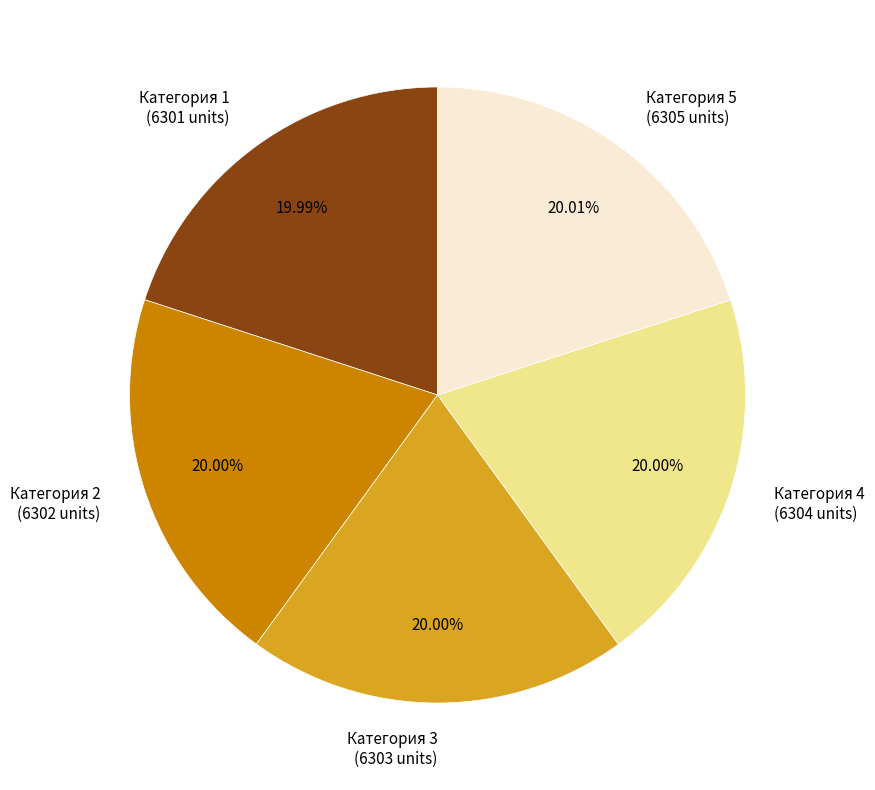

Approximately how many times larger is the value at Категория 1 compared to Категория 2?

1.0